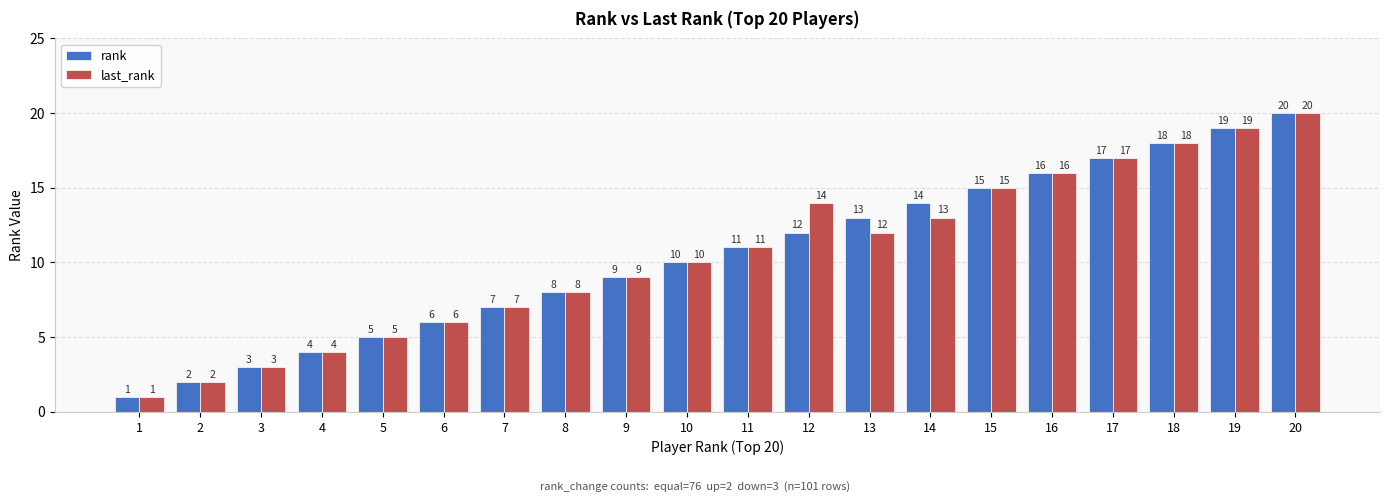

What is the difference between the maximum and minimum values in the rank series?

19